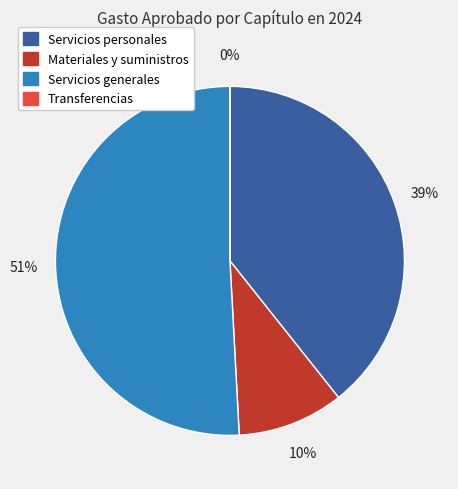

Does any single category account for the majority?

Yes